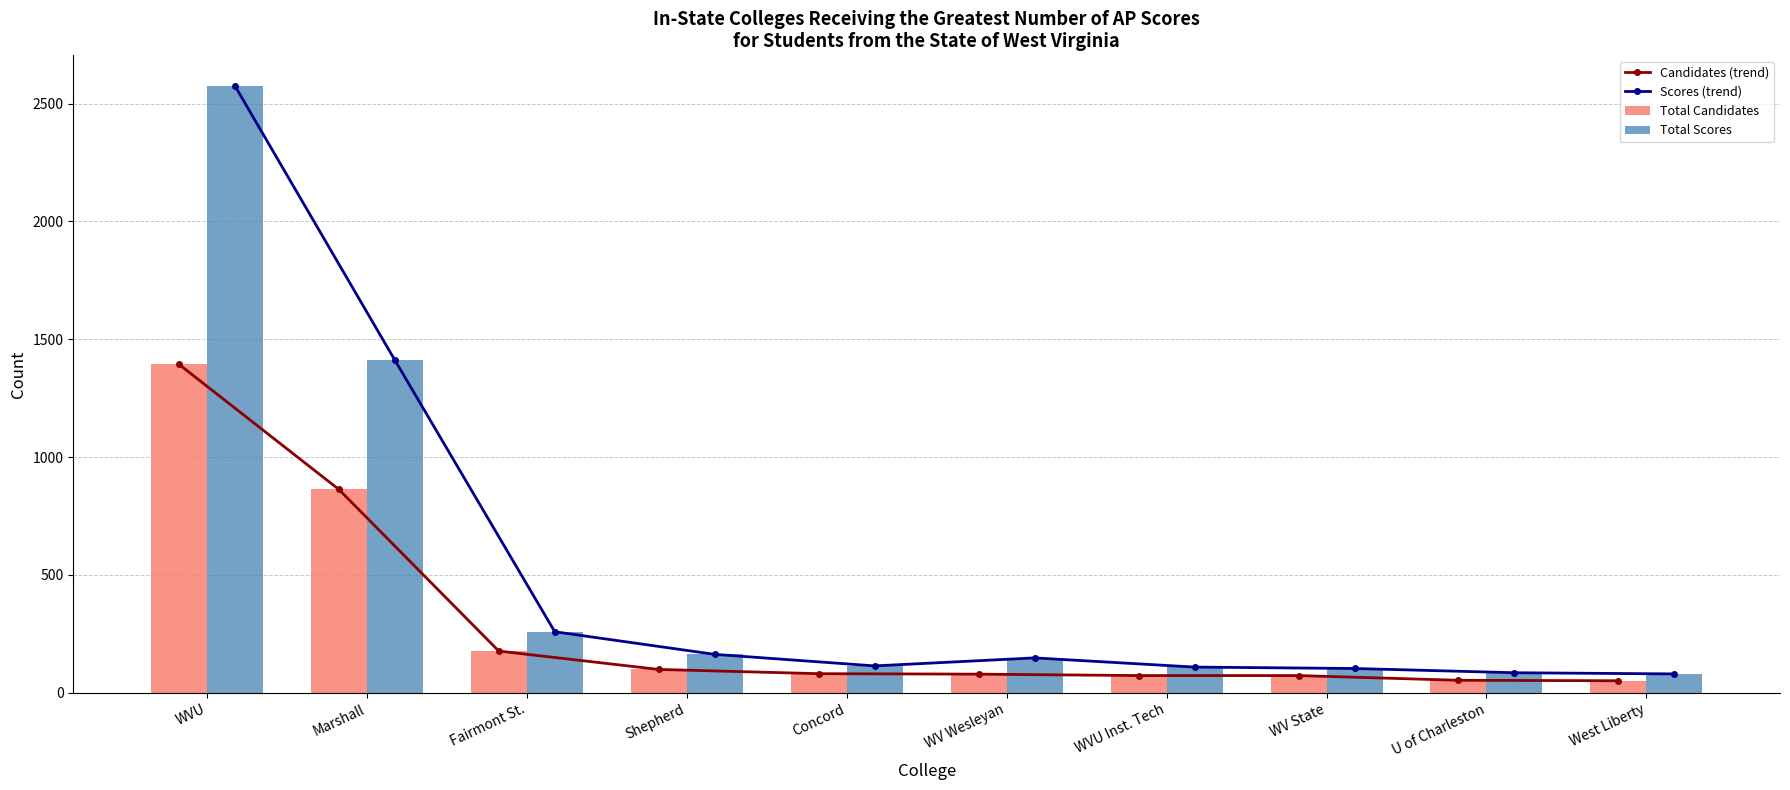

The Total Candidates series shows 45 at WV Wesleyan. True or false?

False